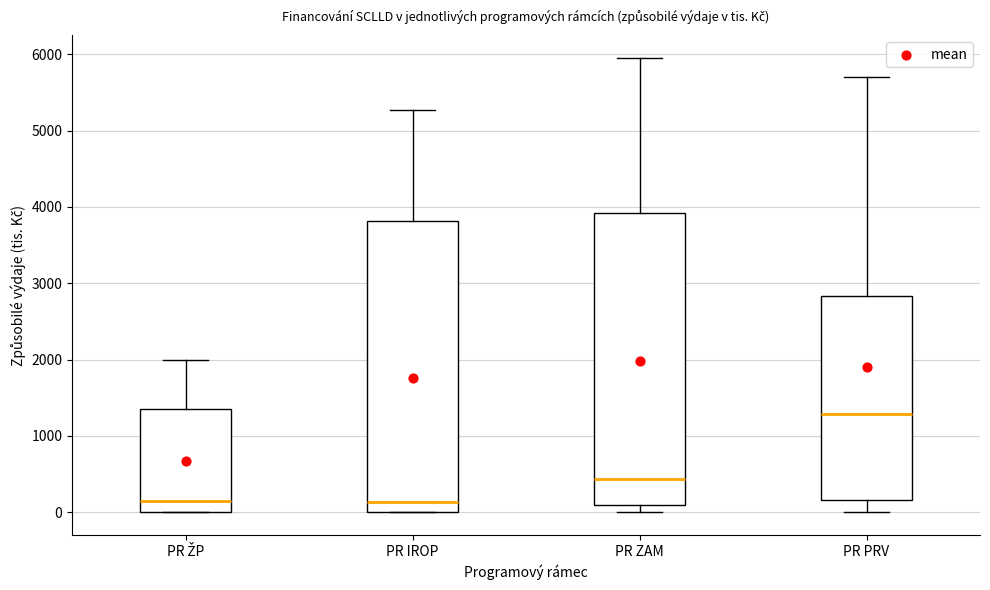

Reading left to right, transcribe this box plot: for each box, give where its median line is, the range the box spans, and where its two whiskers end, as read against the y-axis. The values are not printed on the chart, so give them approximately, as read against the axis.

PR ŽP: median 100, box 0 to 1300, whiskers 0 to 2000
PR IROP: median 100, box 0 to 3800, whiskers 0 to 5300
PR ZAM: median 400, box 100 to 3900, whiskers 0 to 6000
PR PRV: median 1300, box 200 to 2800, whiskers 0 to 5700